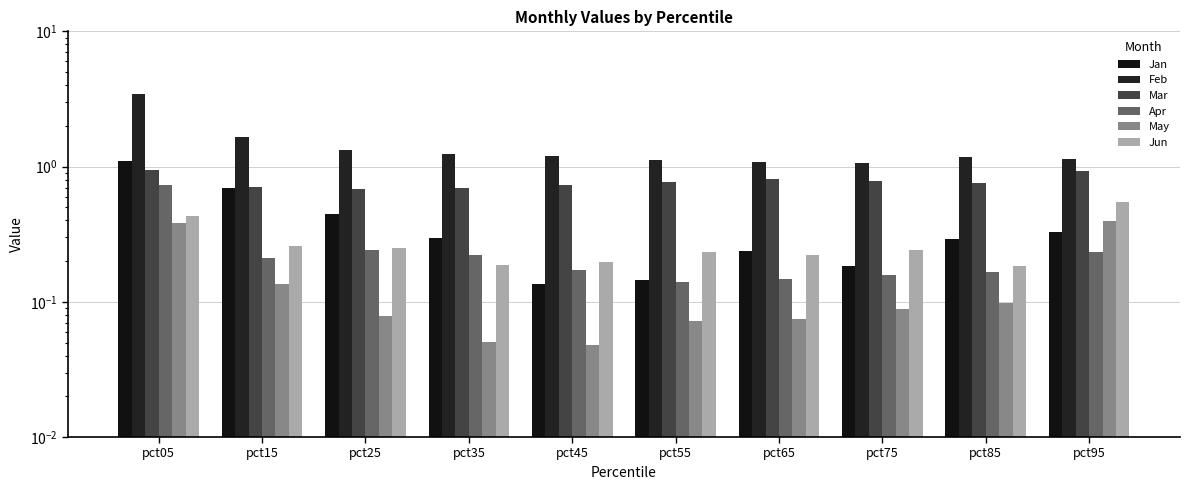

At which label does Feb reach its peak?

pct05